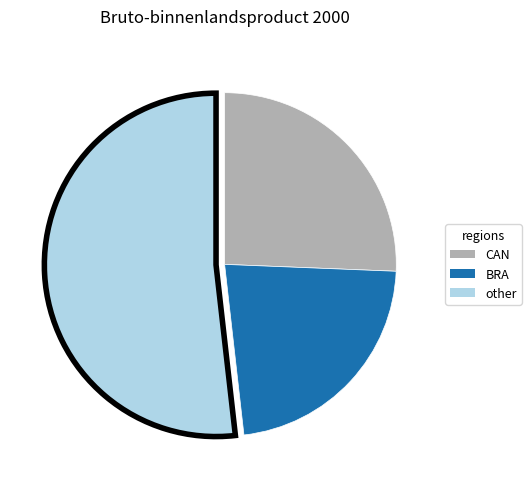

Is there a majority slice in this chart?

Yes